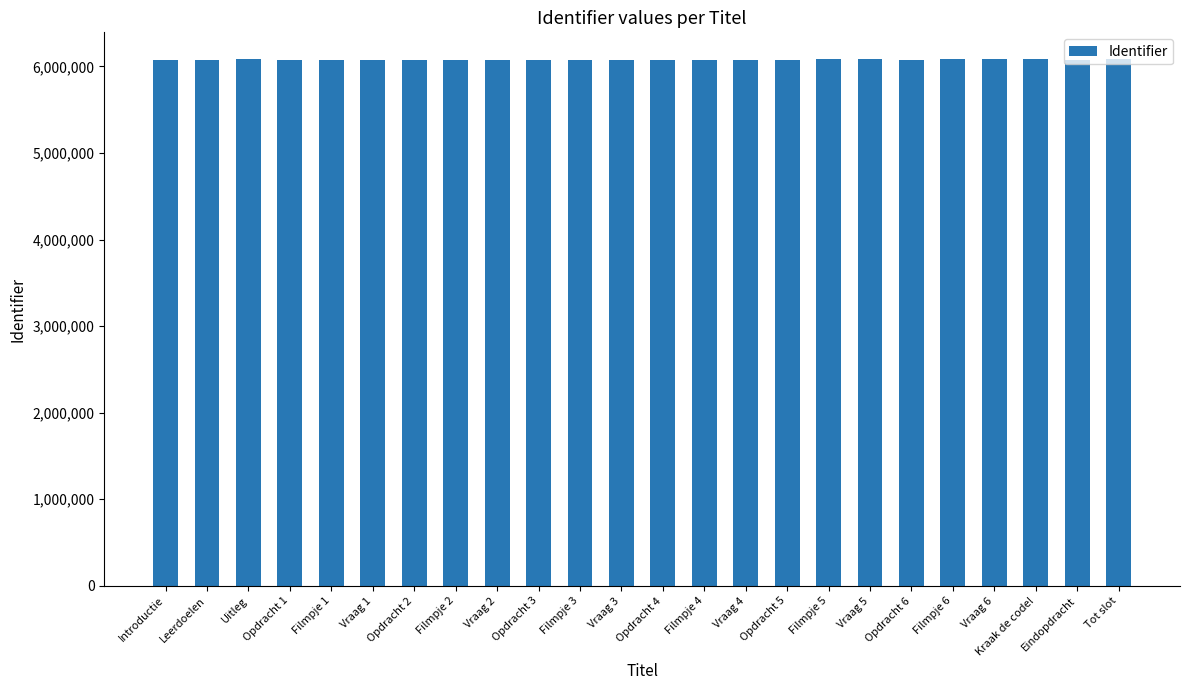

The chart shows a value of 6086832 at Tot slot. True or false?

True